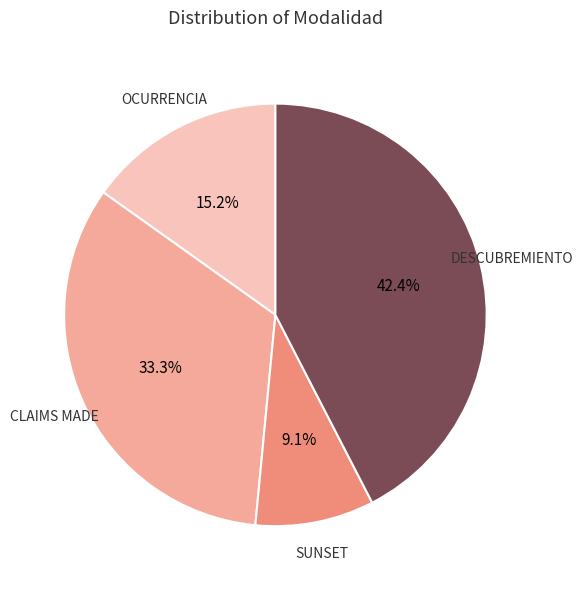

Does any single category account for the majority?

No